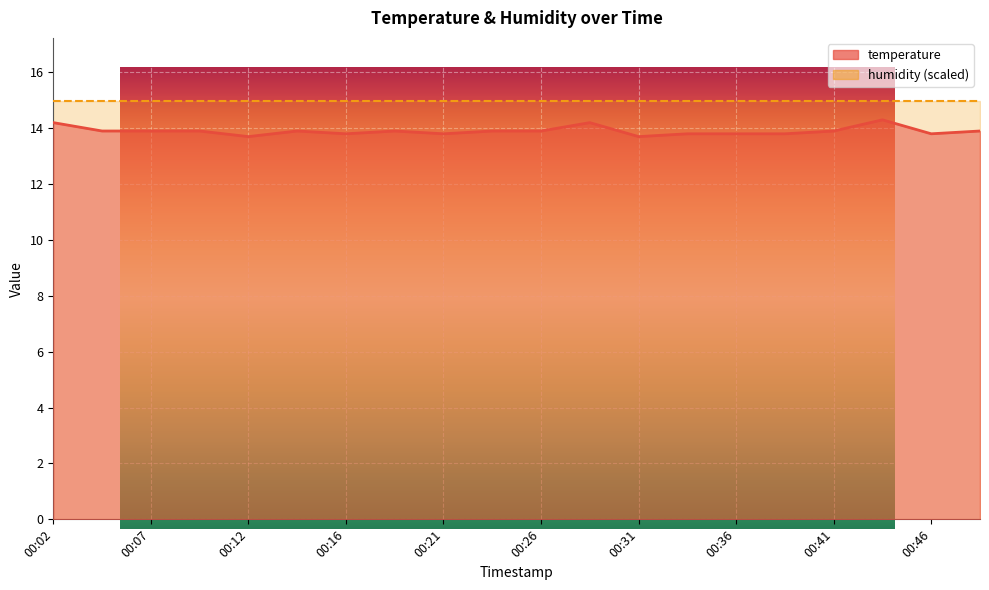

What is the value of the 18th point from the left?

14.3